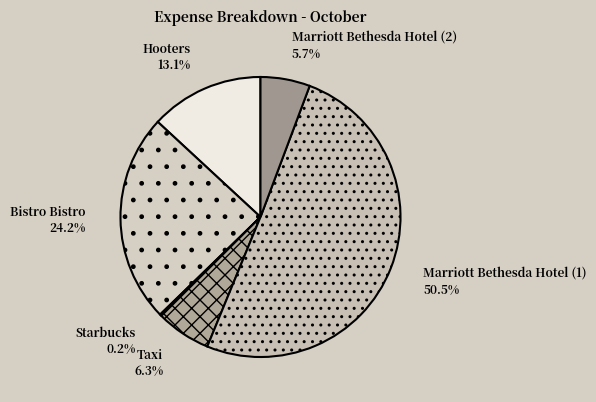

Is Marriott Bethesda Hotel (2) the majority of the pie?

No